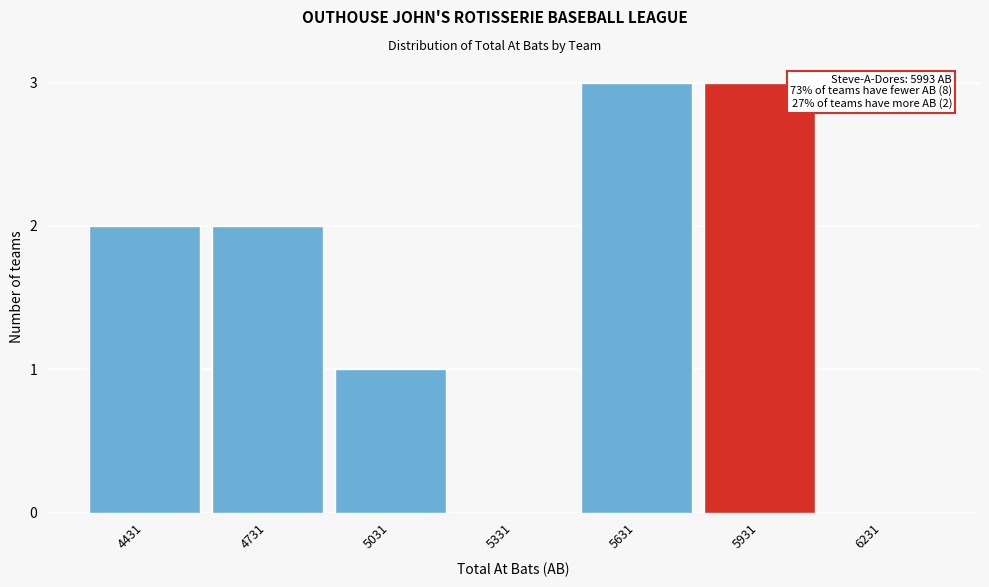

Reading right to left, what are all the values shown in this chart?

6231=0	5931=3	5631=3	5331=0	5031=1	4731=2	4431=2